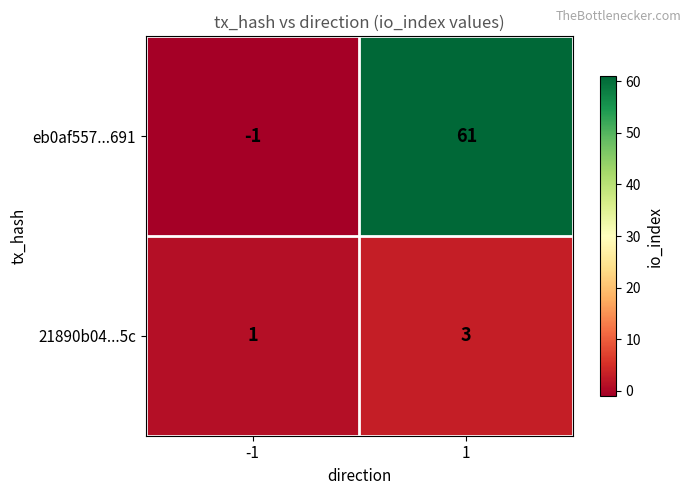

Which series has the largest range (max minus min)?

eb0af557...691